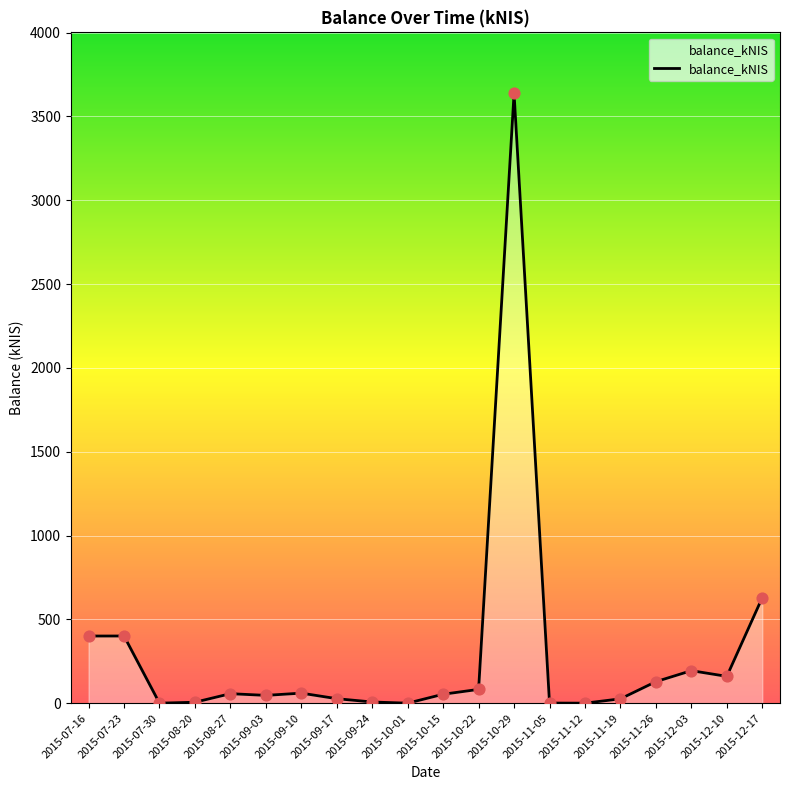

What is the change in value from 2015-07-23 to 2015-12-17?

+228.8